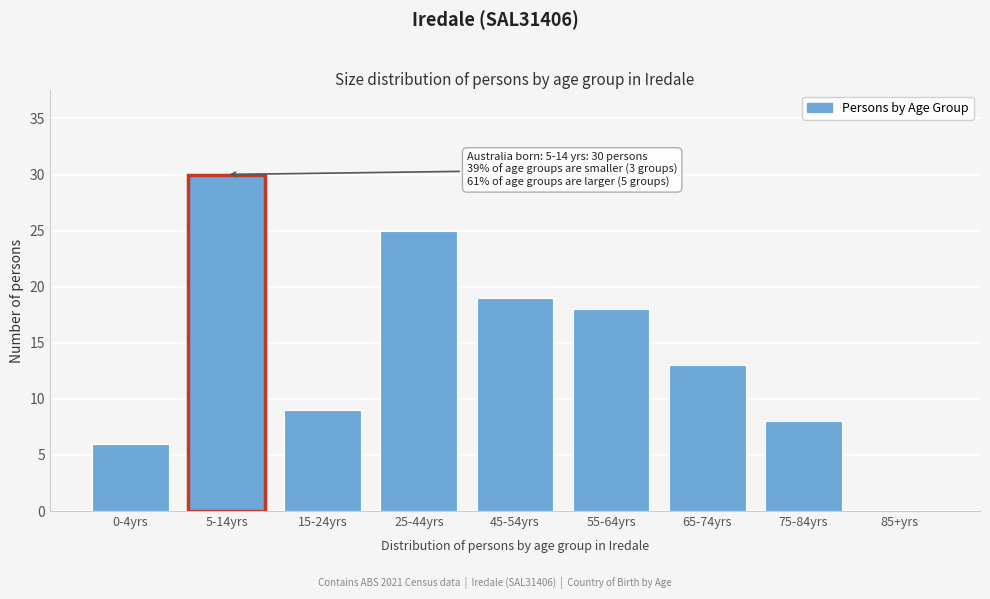

Reading right to left, transcribe all the data shown in this chart.

85+yrs=0	75-84yrs=8	65-74yrs=13	55-64yrs=18	45-54yrs=19	25-44yrs=25	15-24yrs=9	5-14yrs=30	0-4yrs=6